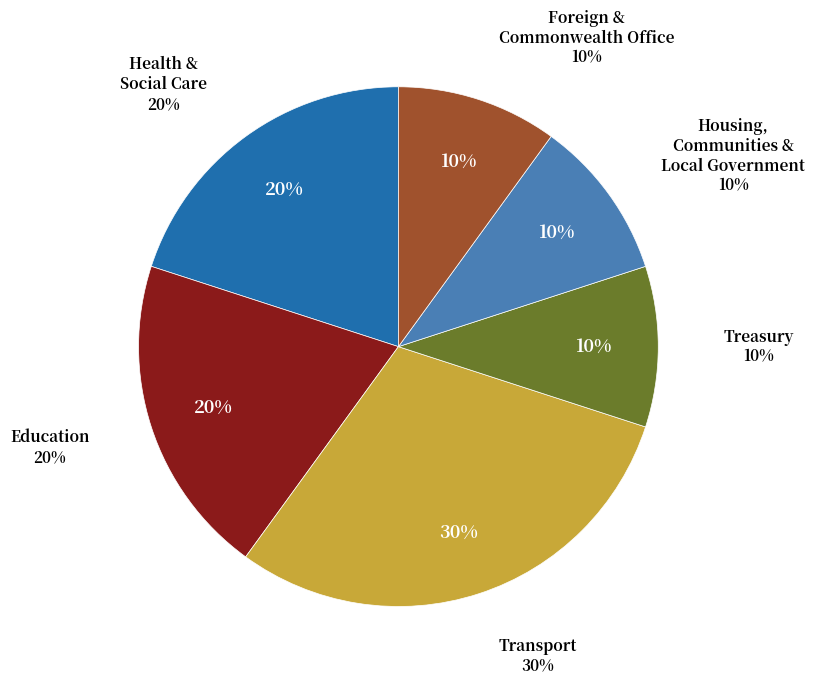

Rank the categories by value from highest to lowest.

Transport, Health and Social Care, Education, Treasury, Housing, Communities and Local Government, Foreign and Commonwealth Office